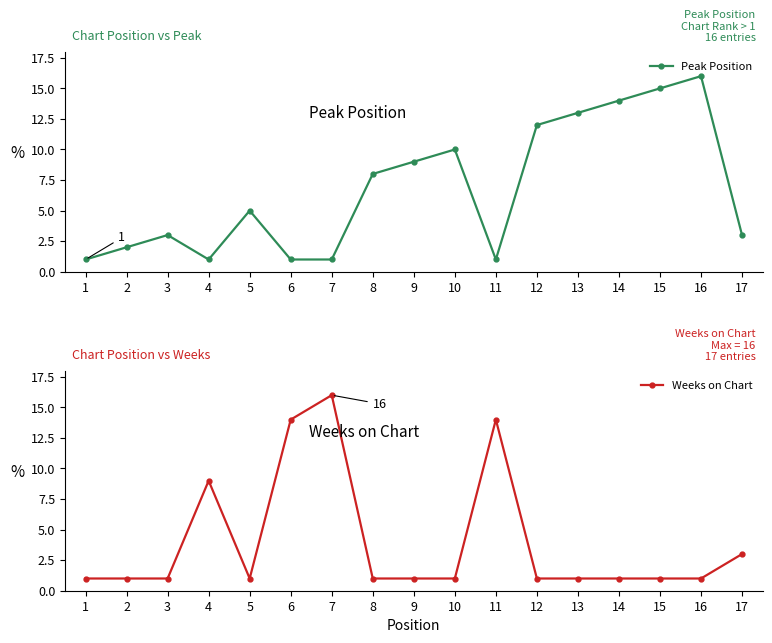

What are all the series names shown in the legend?

Peak Position, Weeks on Chart